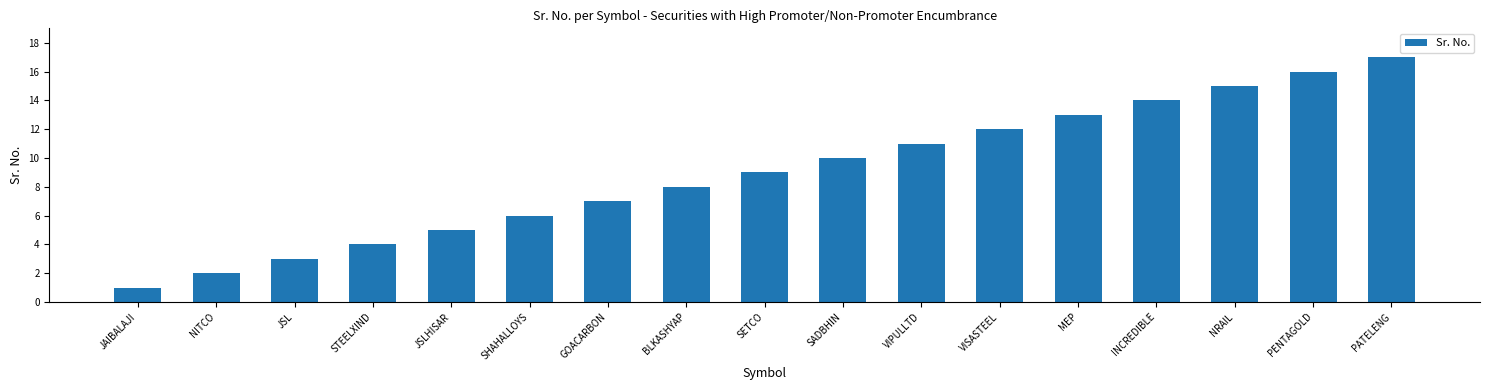

List the labels in order of value, smallest first.

JAIBALAJI, NITCO, JSL, STEELXIND, JSLHISAR, SHAHALLOYS, GOACARBON, BLKASHYAP, SETCO, SADBHIN, VIPULLTD, VISASTEEL, MEP, INCREDIBLE, NRAIL, PENTAGOLD, PATELENG